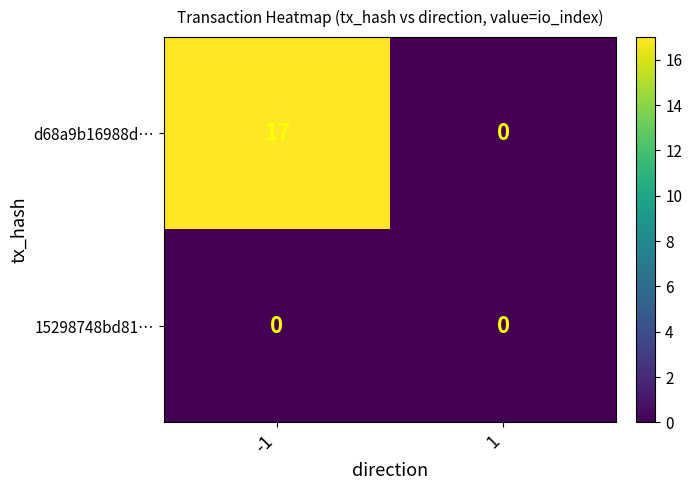

The d68a9b16988d… series shows 0 at 1. True or false?

True